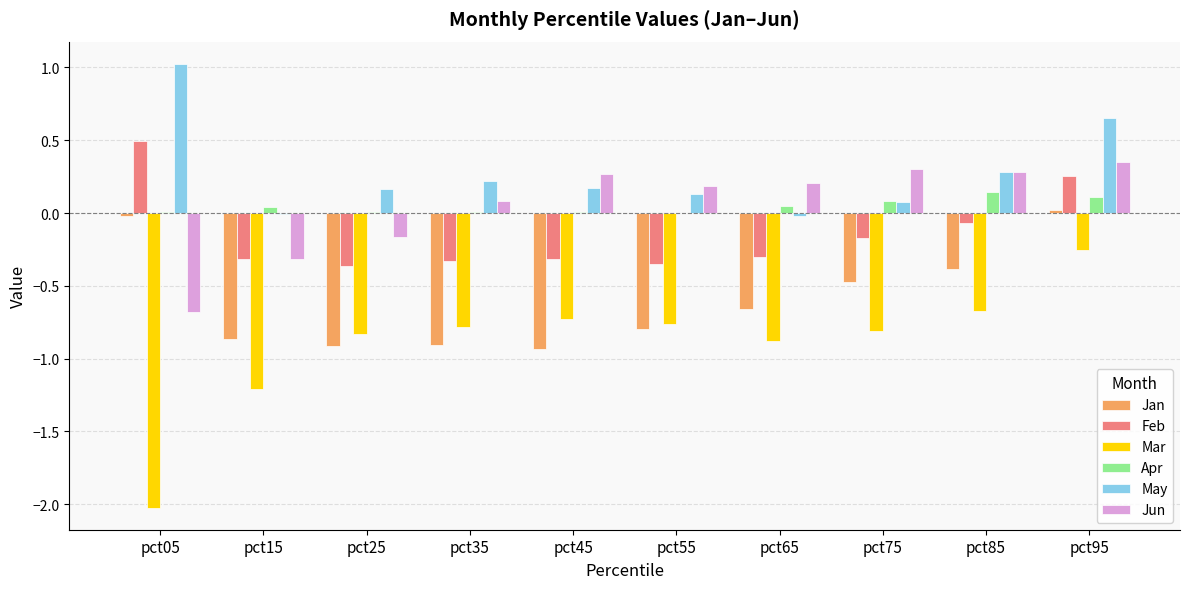

Between pct15 and pct55, which series saw the biggest shift?

Jun